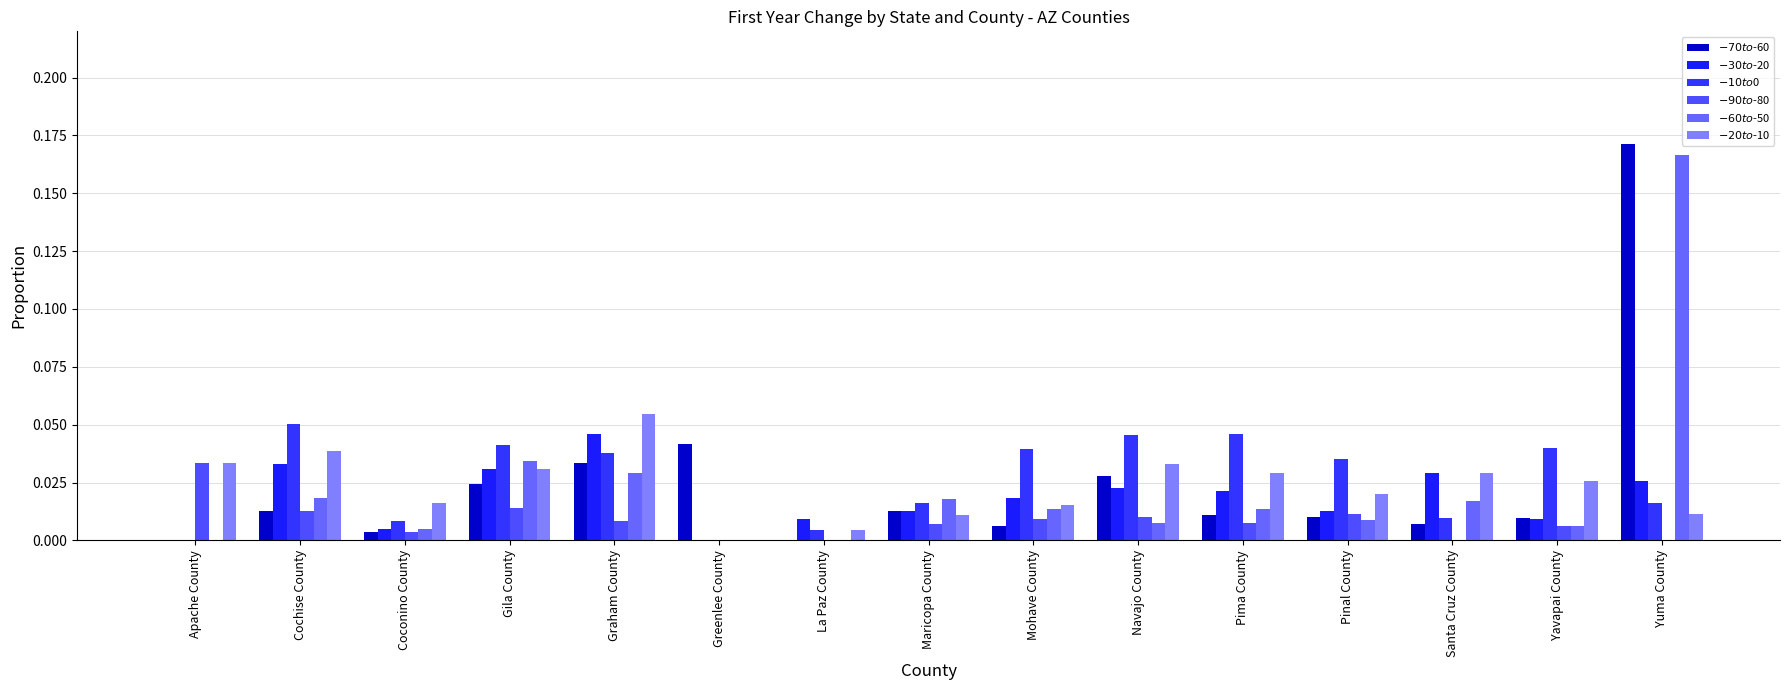

Reading left to right, transcribe all the data shown in this chart.

$-70 to $-60: Apache County=0.0	Cochise County=0.0	Coconino County=0.0	Gila County=0.0	Graham County=0.0	Greenlee County=0.0	La Paz County=0.0	Maricopa County=0.0	Mohave County=0.0	Navajo County=0.0	Pima County=0.0	Pinal County=0.0	Santa Cruz County=0.0	Yavapai County=0.0	Yuma County=0.2
$-30 to $-20: Apache County=0.0	Cochise County=0.0	Coconino County=0.0	Gila County=0.0	Graham County=0.0	Greenlee County=0.0	La Paz County=0.0	Maricopa County=0.0	Mohave County=0.0	Navajo County=0.0	Pima County=0.0	Pinal County=0.0	Santa Cruz County=0.0	Yavapai County=0.0	Yuma County=0.0
$-10 to $0: Apache County=0.0	Cochise County=0.1	Coconino County=0.0	Gila County=0.0	Graham County=0.0	Greenlee County=0.0	La Paz County=0.0	Maricopa County=0.0	Mohave County=0.0	Navajo County=0.0	Pima County=0.0	Pinal County=0.0	Santa Cruz County=0.0	Yavapai County=0.0	Yuma County=0.0
$-90 to $-80: Apache County=0.0	Cochise County=0.0	Coconino County=0.0	Gila County=0.0	Graham County=0.0	Greenlee County=0.0	La Paz County=0.0	Maricopa County=0.0	Mohave County=0.0	Navajo County=0.0	Pima County=0.0	Pinal County=0.0	Santa Cruz County=0.0	Yavapai County=0.0	Yuma County=0.0
$-60 to $-50: Apache County=0.0	Cochise County=0.0	Coconino County=0.0	Gila County=0.0	Graham County=0.0	Greenlee County=0.0	La Paz County=0.0	Maricopa County=0.0	Mohave County=0.0	Navajo County=0.0	Pima County=0.0	Pinal County=0.0	Santa Cruz County=0.0	Yavapai County=0.0	Yuma County=0.2
$-20 to $-10: Apache County=0.0	Cochise County=0.0	Coconino County=0.0	Gila County=0.0	Graham County=0.1	Greenlee County=0.0	La Paz County=0.0	Maricopa County=0.0	Mohave County=0.0	Navajo County=0.0	Pima County=0.0	Pinal County=0.0	Santa Cruz County=0.0	Yavapai County=0.0	Yuma County=0.0